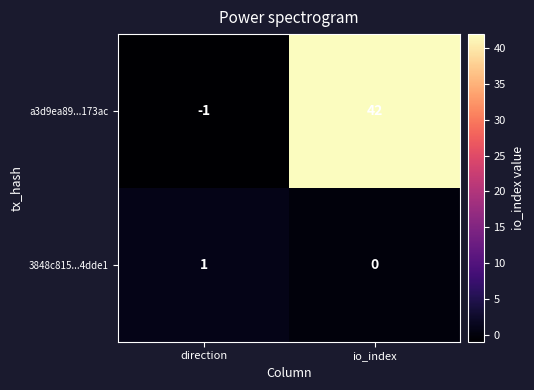

At which label is 3848c815...4dde1 closest to 0?

io_index